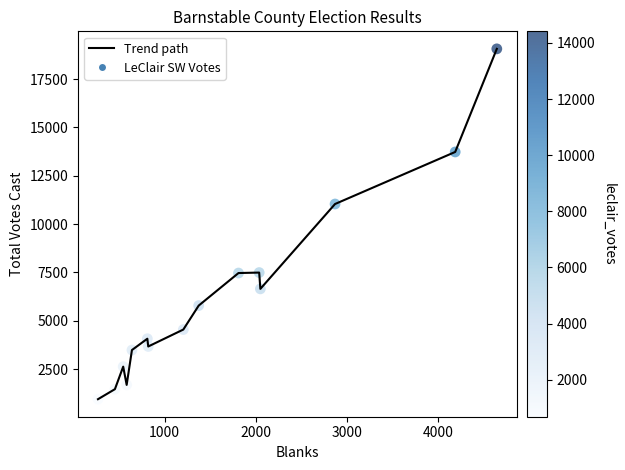

What is the difference between the maximum and minimum values?

18108